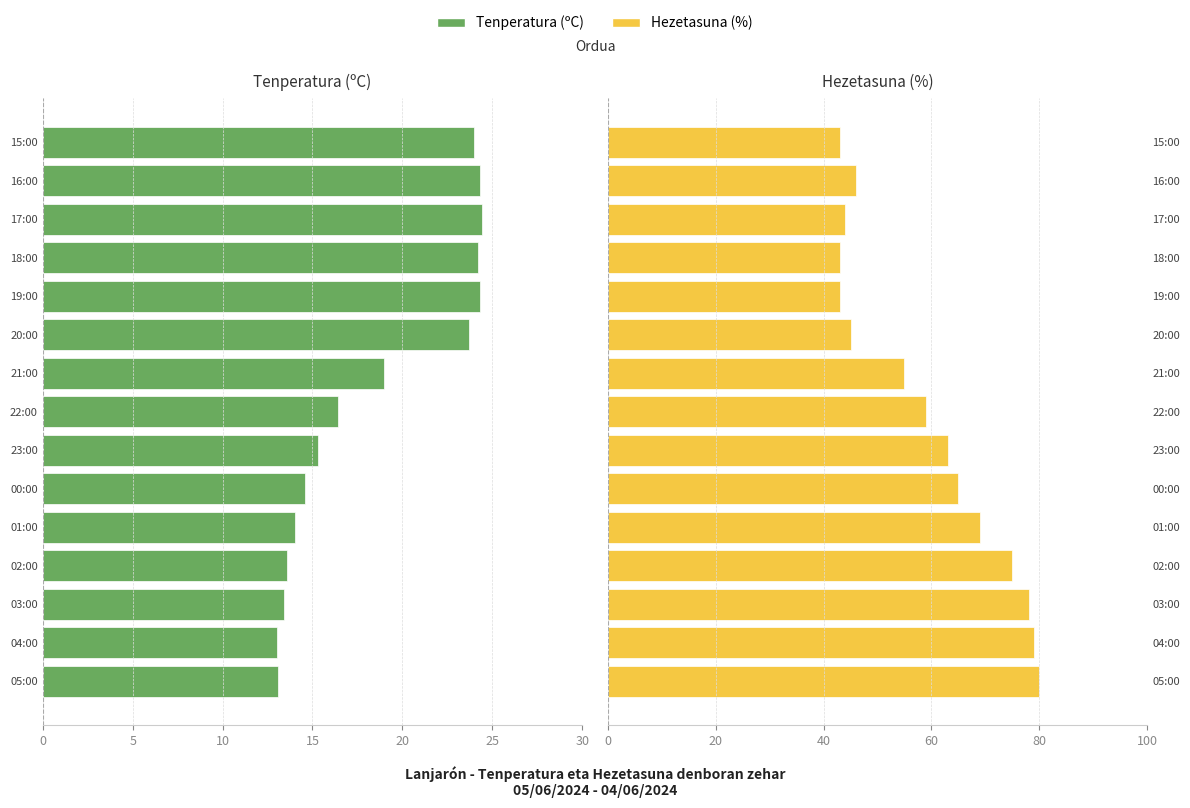

Rank the series by their average value, from lowest to highest.

Tenperatura (ºC), Hezetasuna (%)